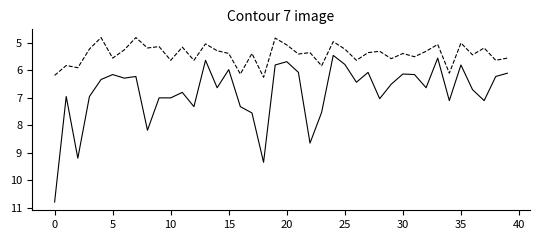

What is the maximum value shown in the chart?

10.8